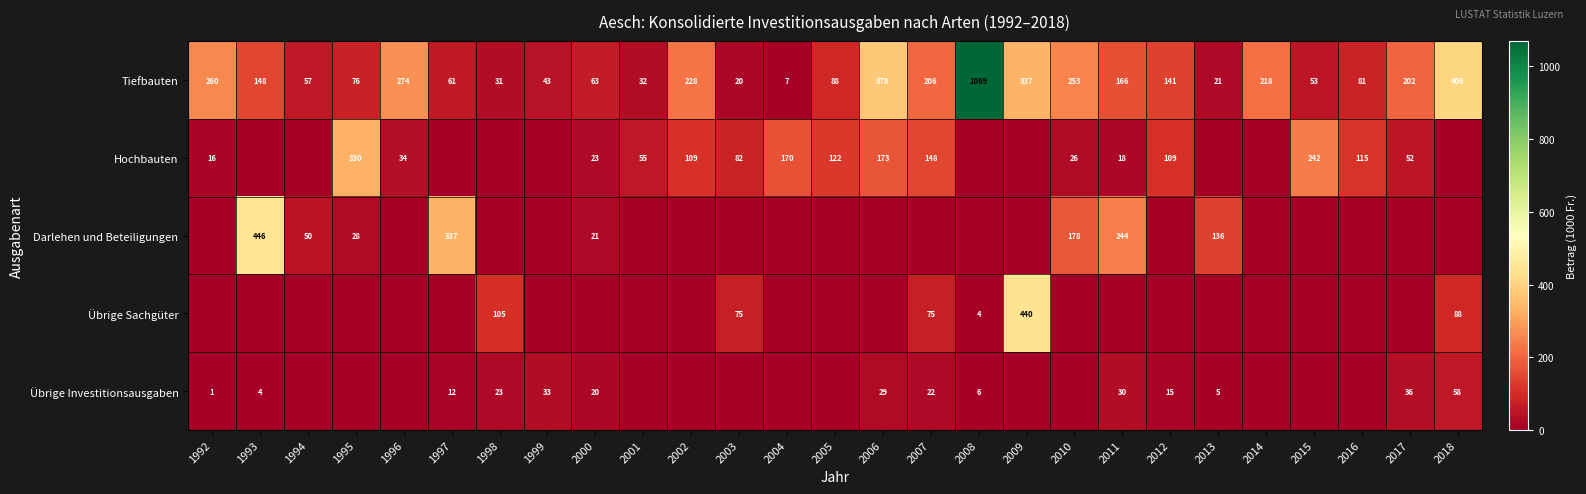

List the labels in order of Tiefbauten value, smallest first.

2004, 2003, 2013, 1998, 2001, 1999, 2015, 1994, 1997, 2000, 1995, 2016, 2005, 2012, 1993, 2011, 2017, 2007, 2014, 2002, 2010, 1992, 1996, 2009, 2006, 2018, 2008